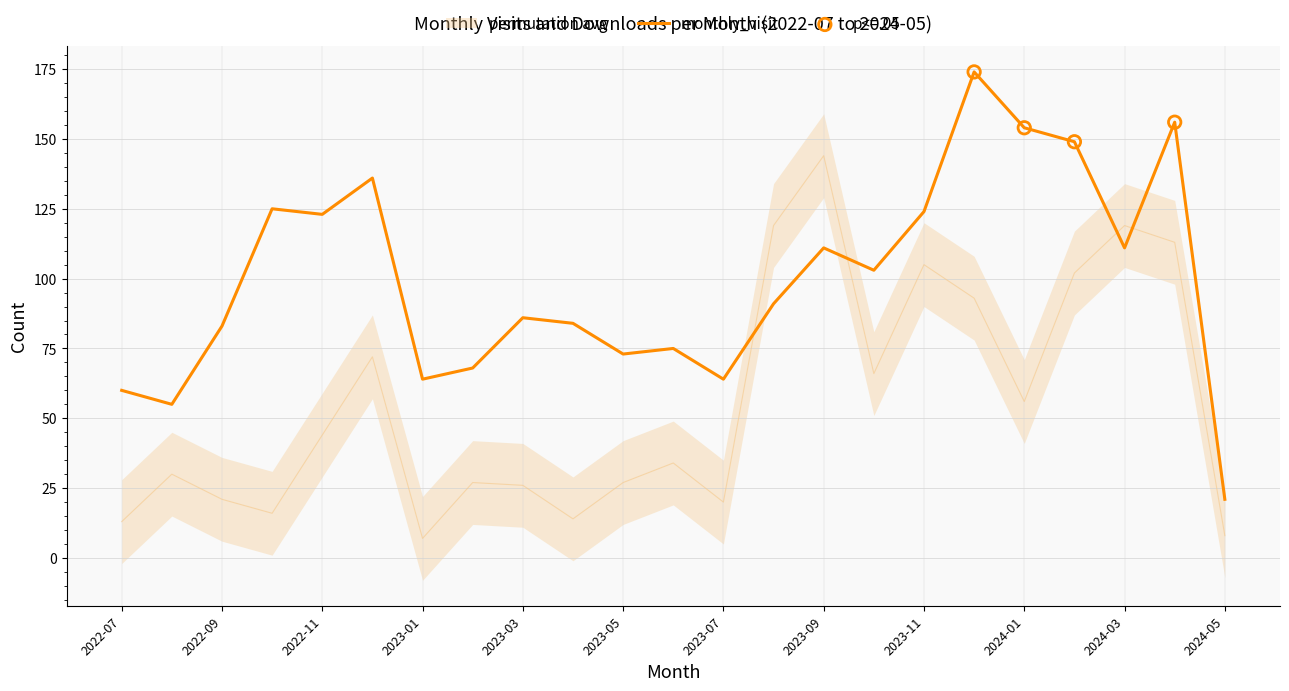

Which series has the largest total across all categories?

monthly_visit